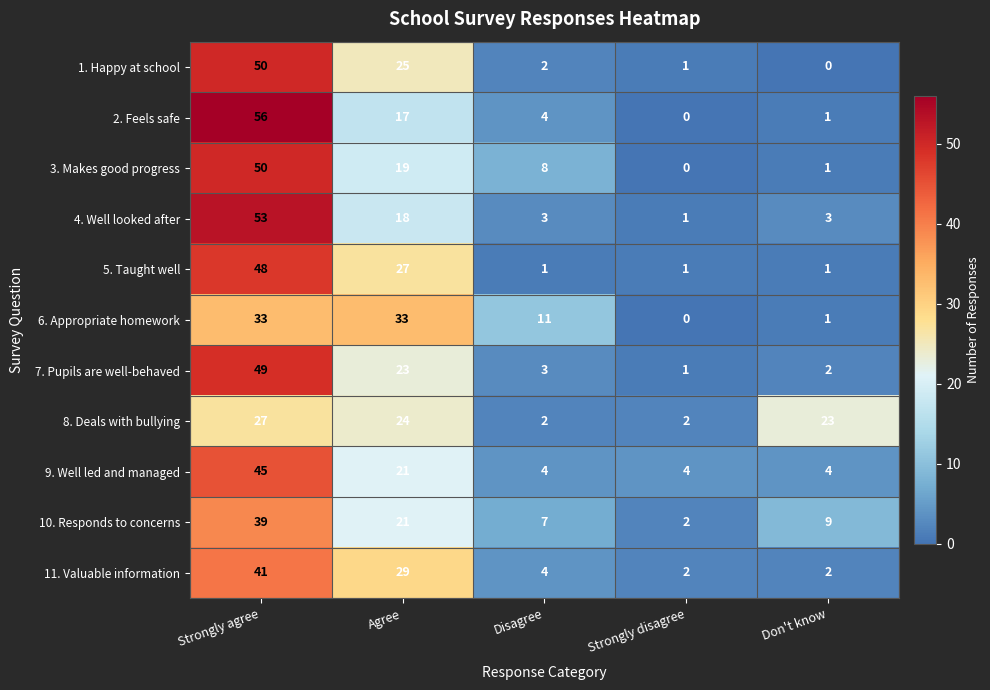

Is it true that 7. Pupils are well-behaved equals 0 at Strongly disagree?

False